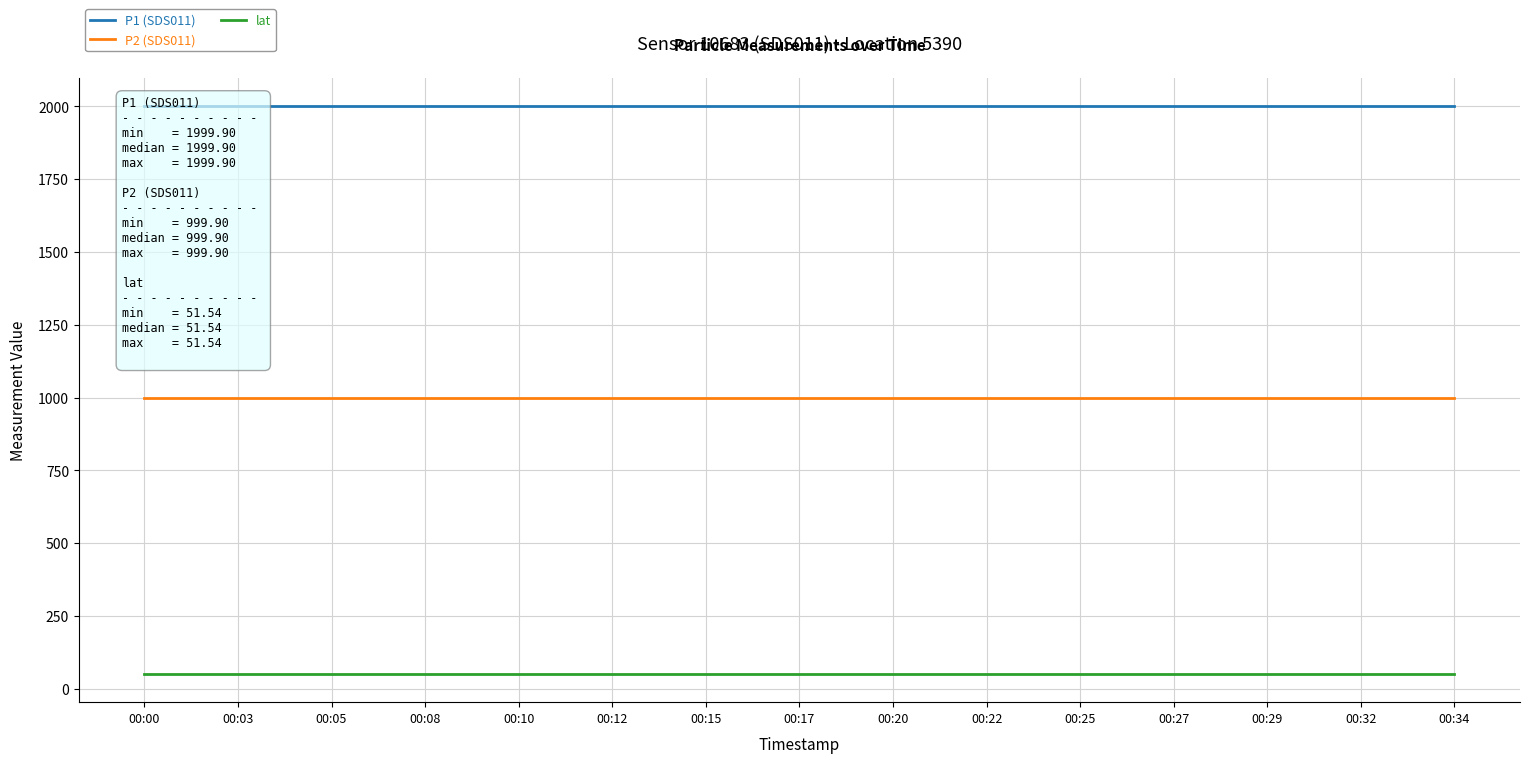

Which series has the widest spread of values?

P1 (SDS011)